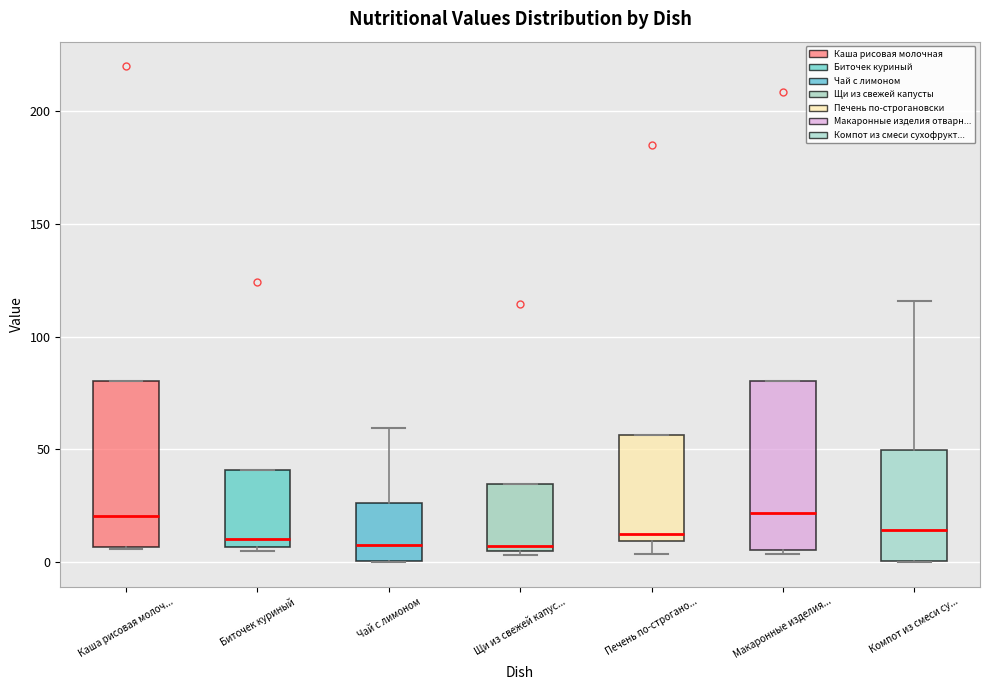

Reading left to right, read every box against the y-axis: the position of its median line, the range the box covers, and the ends of its whiskers. The values are not printed on the chart, so give them approximately, as read against the axis.

Каша рисовая молоч...: median 20, box 5 to 80, whiskers 5 to 80
Биточек куриный: median 10, box 5 to 40, whiskers 5 (just below the box's lower edge) to 40
Чай с лимоном: median 10, box 0 to 25, whiskers 0 to 60
Щи из свежей капус...: median 5 (just above the box's lower edge), box 5 to 35, whiskers 5 (just below the box's lower edge) to 35
Печень по-строгано...: median 10 (just above the box's lower edge), box 10 to 55, whiskers 5 to 55
Макаронные изделия...: median 20, box 5 to 80, whiskers 5 (just below the box's lower edge) to 80
Компот из смеси су...: median 15, box 0 to 50, whiskers 0 to 115